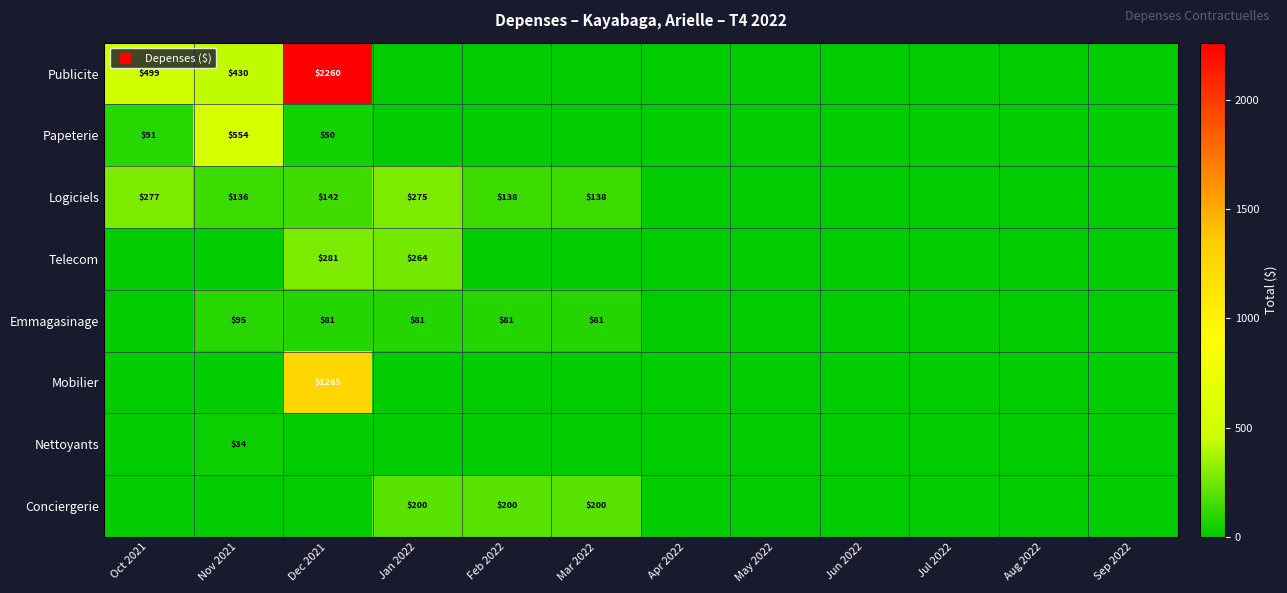

True or false: Emmagasinage has a value of 123.7 at Feb 2022.

False